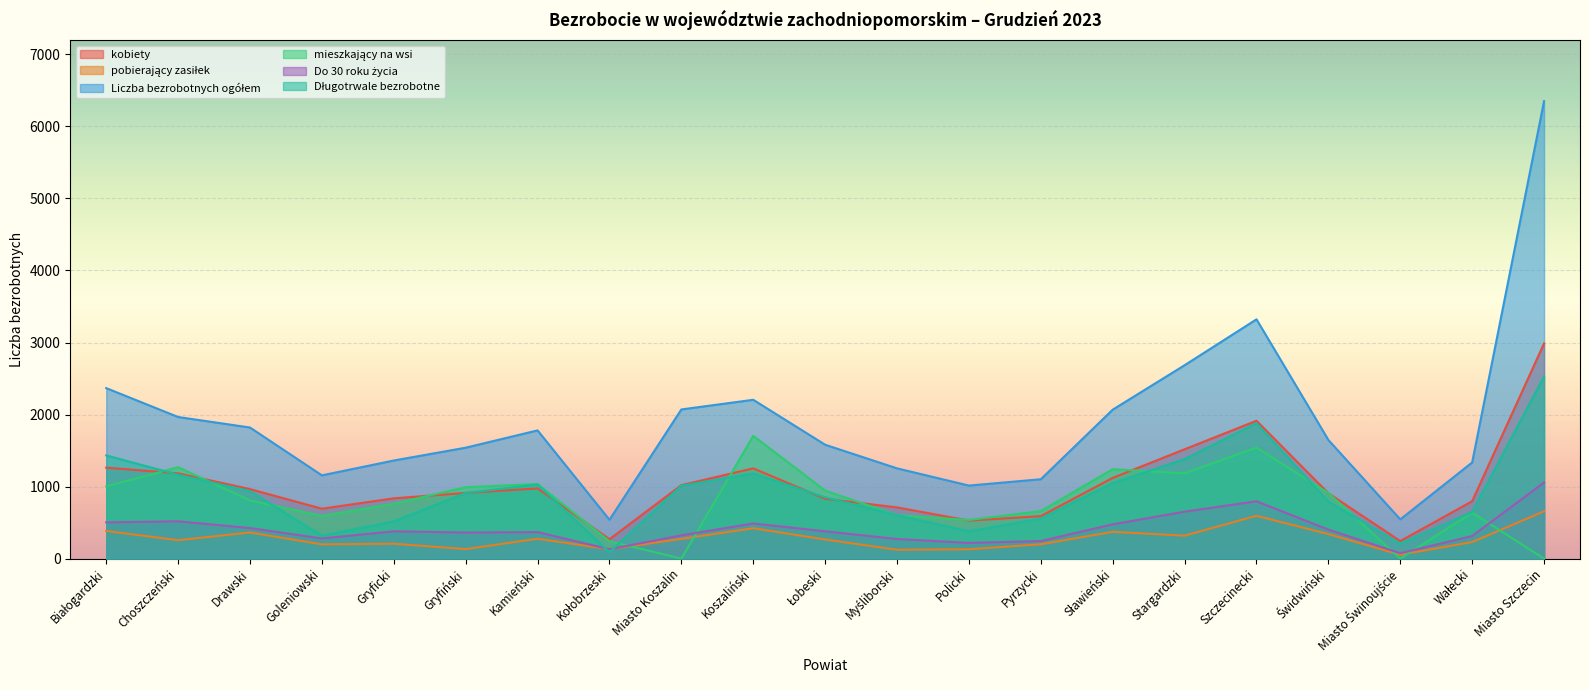

Is it true that pobierający zasiłek equals 422 at Koszaliński?

True